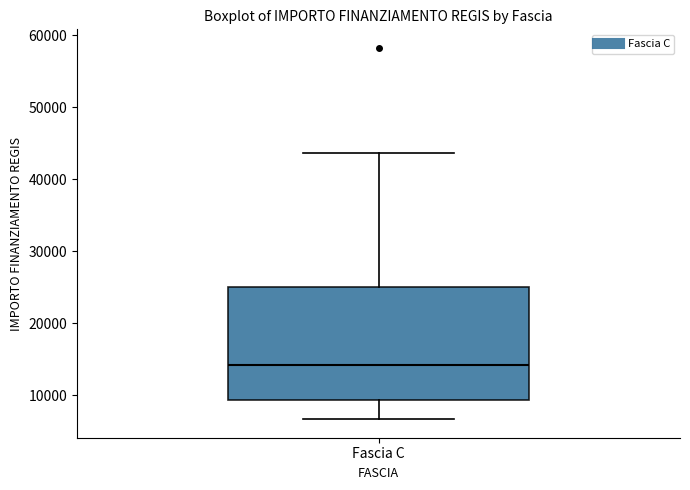

Read this box plot against the y-axis: the position of the median line, the range covered by the box, and the ends of both whiskers. The values are not printed on the chart, so give them approximately, as read against the axis.

median 14000, box 9000 to 25000, whiskers 7000 to 44000